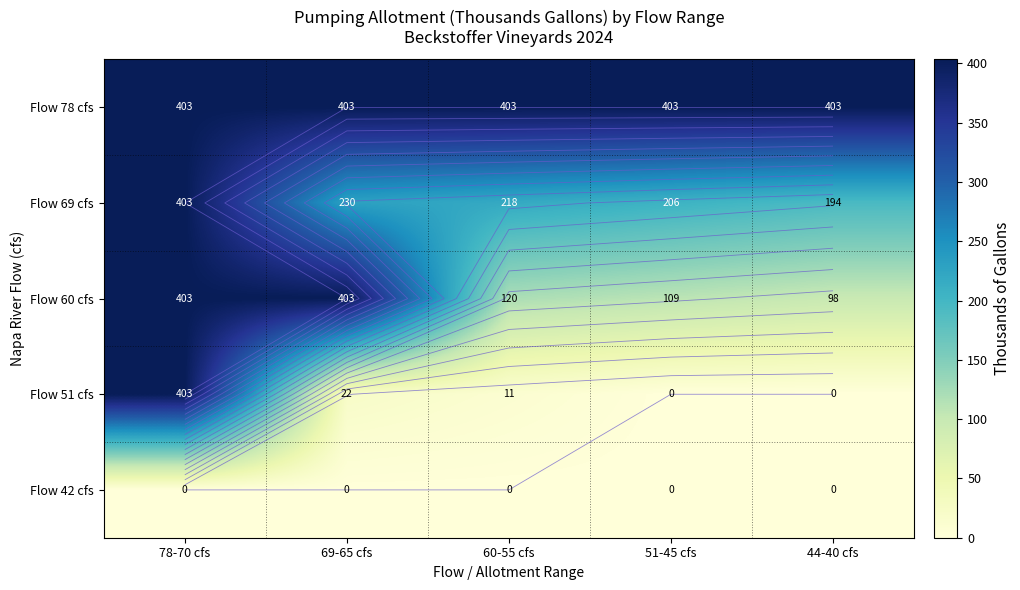

Rank the categories by Flow 69 cfs value from highest to lowest.

78-70 cfs, 69-65 cfs, 60-55 cfs, 51-45 cfs, 44-40 cfs